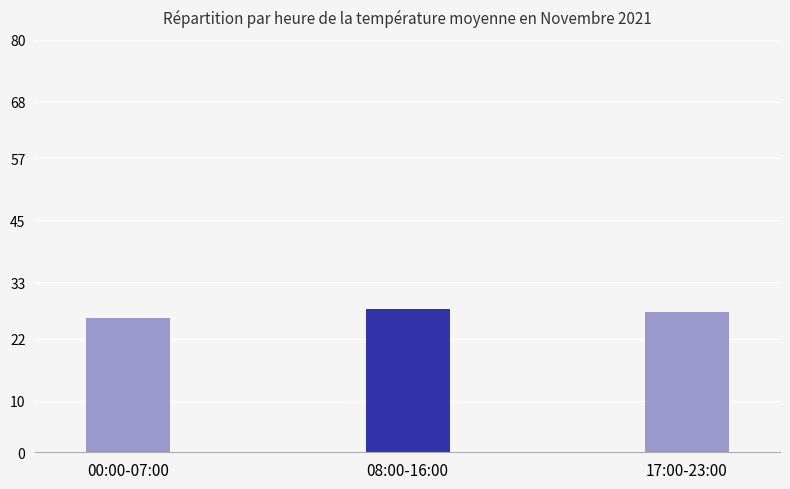

List the labels in order of value, largest first.

08:00-16:00, 17:00-23:00, 00:00-07:00